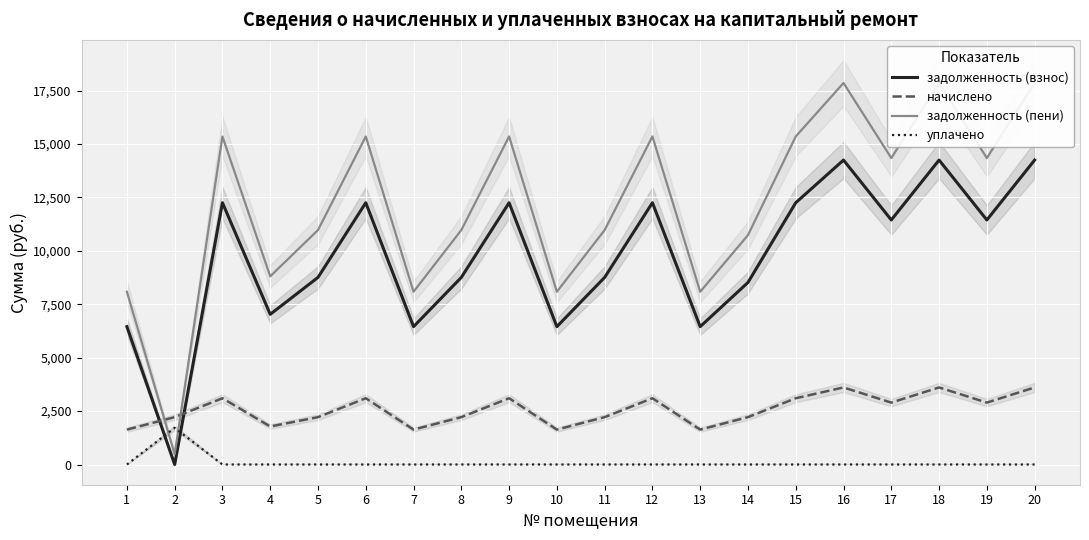

Which label corresponds to the largest value in the chart?

16